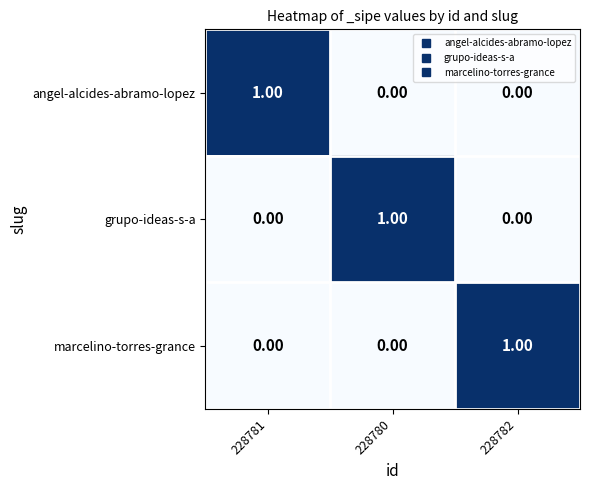

What is the total value across all series at 228782?

1